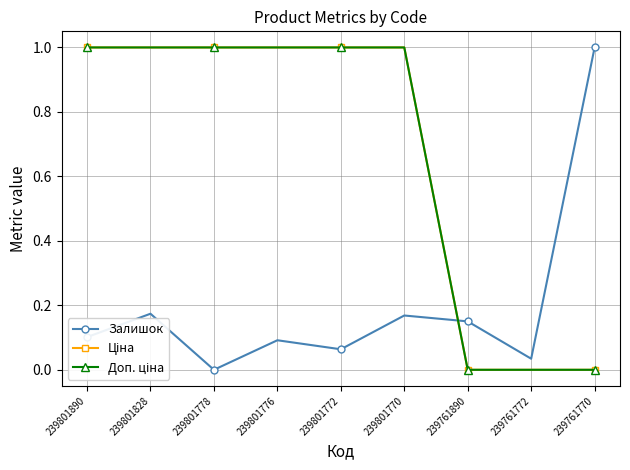

The Доп. ціна series shows 1.0 at 239801778. True or false?

True